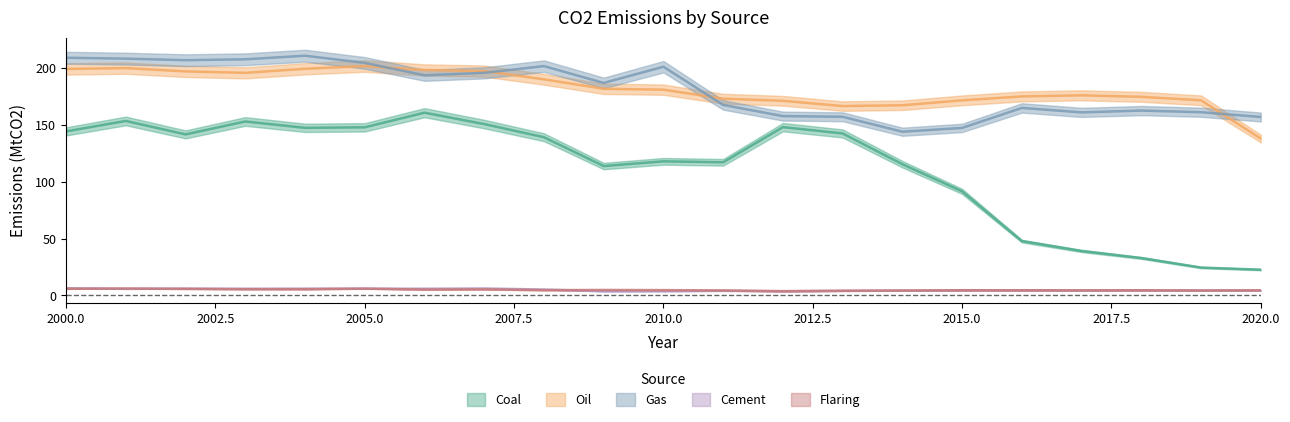

At how many categories does at least one series exceed 183?

11